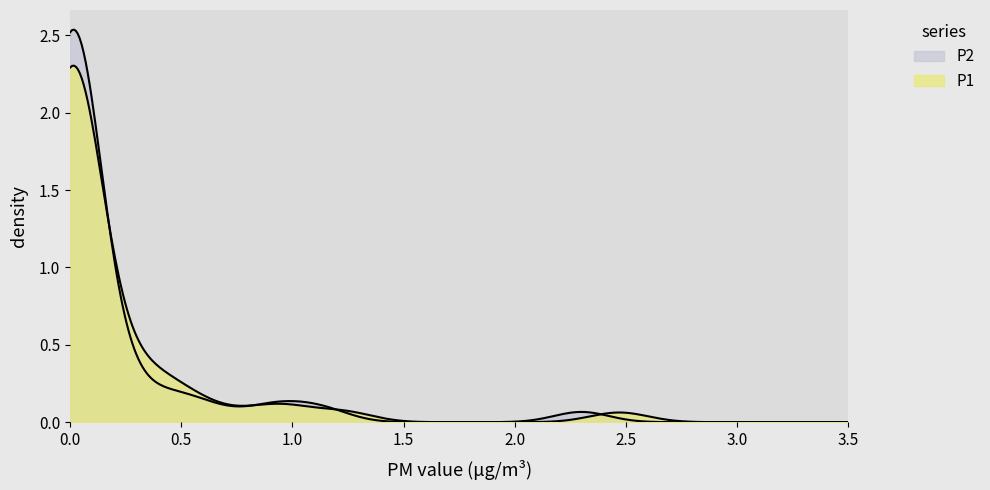

Does the chart have visible grid lines?

No